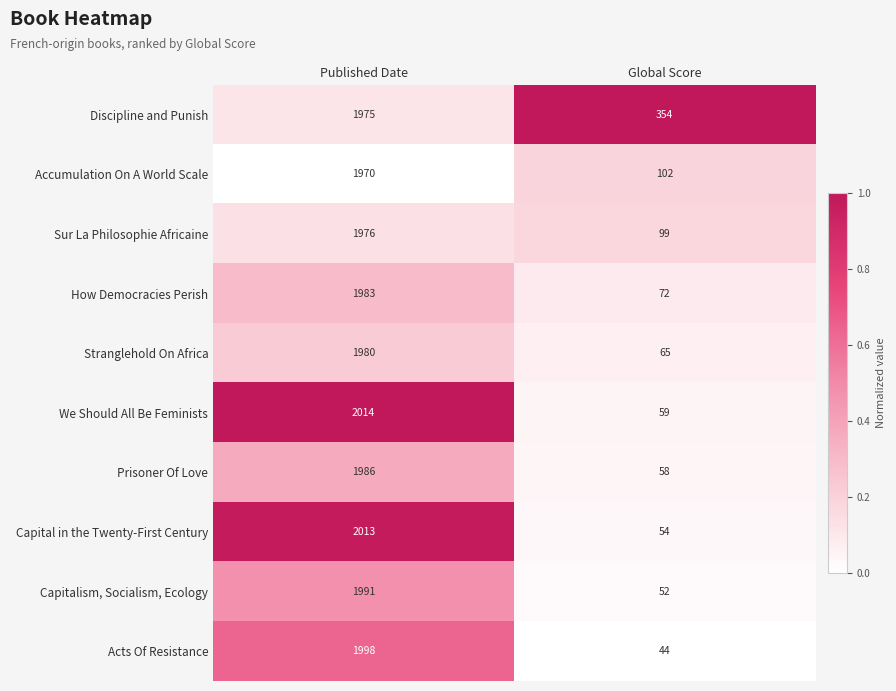

What is the sum of the Discipline and Punish values at Published Date and Global Score?

2329